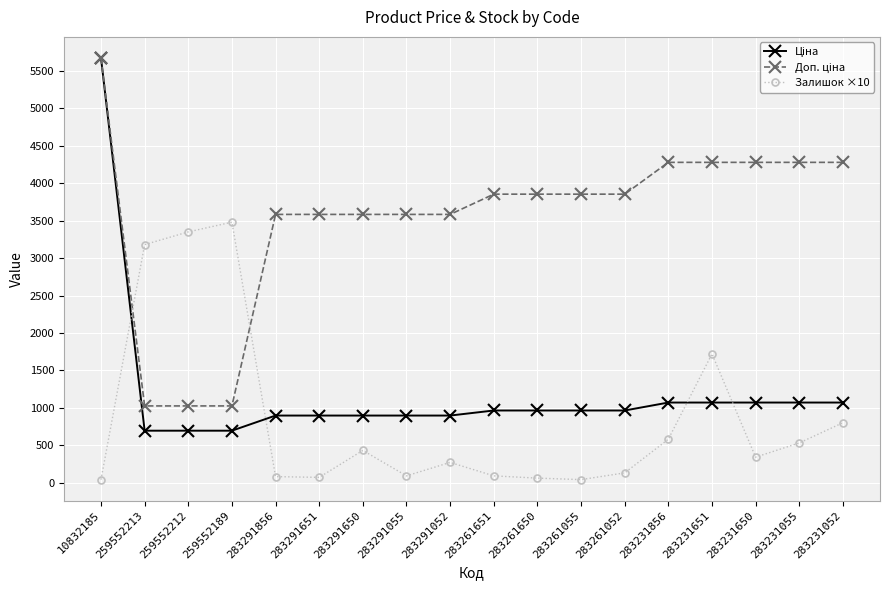

True or false: Залишок ×10 has more than 1 points higher than both neighbors.

True